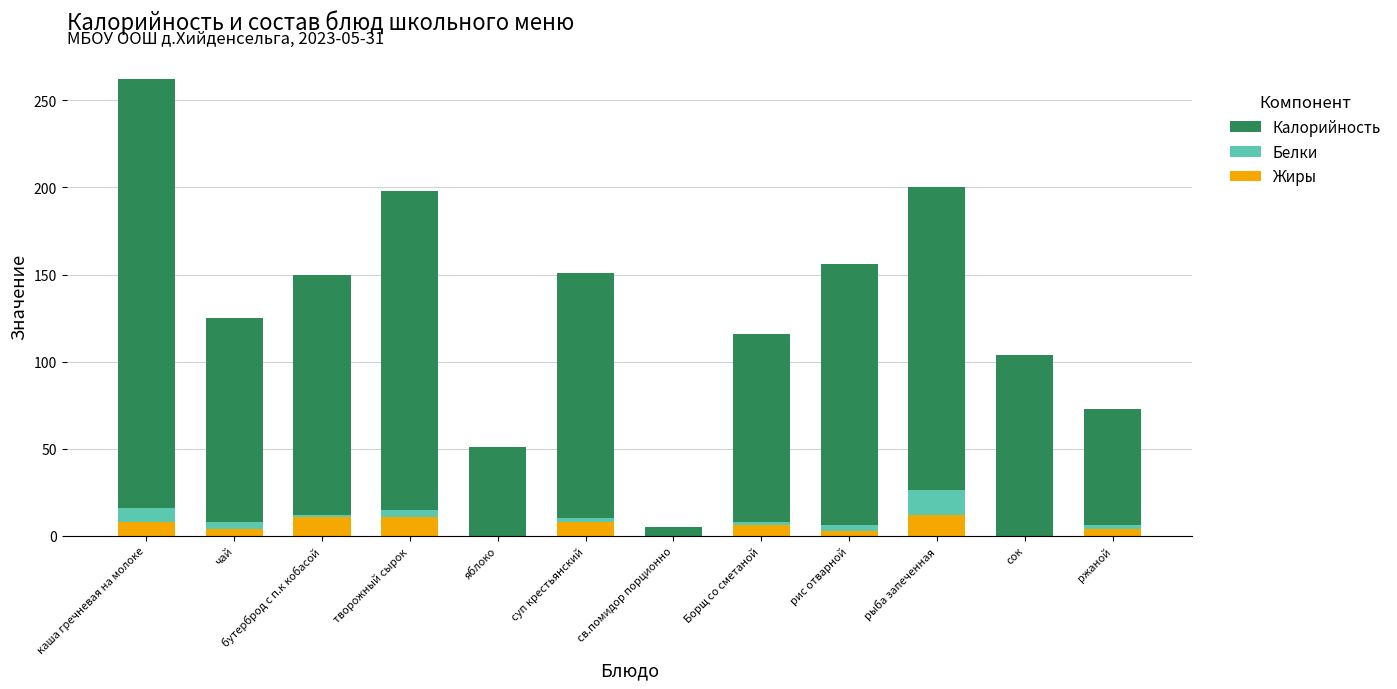

The Жиры series shows 0 at яблоко. True or false?

True